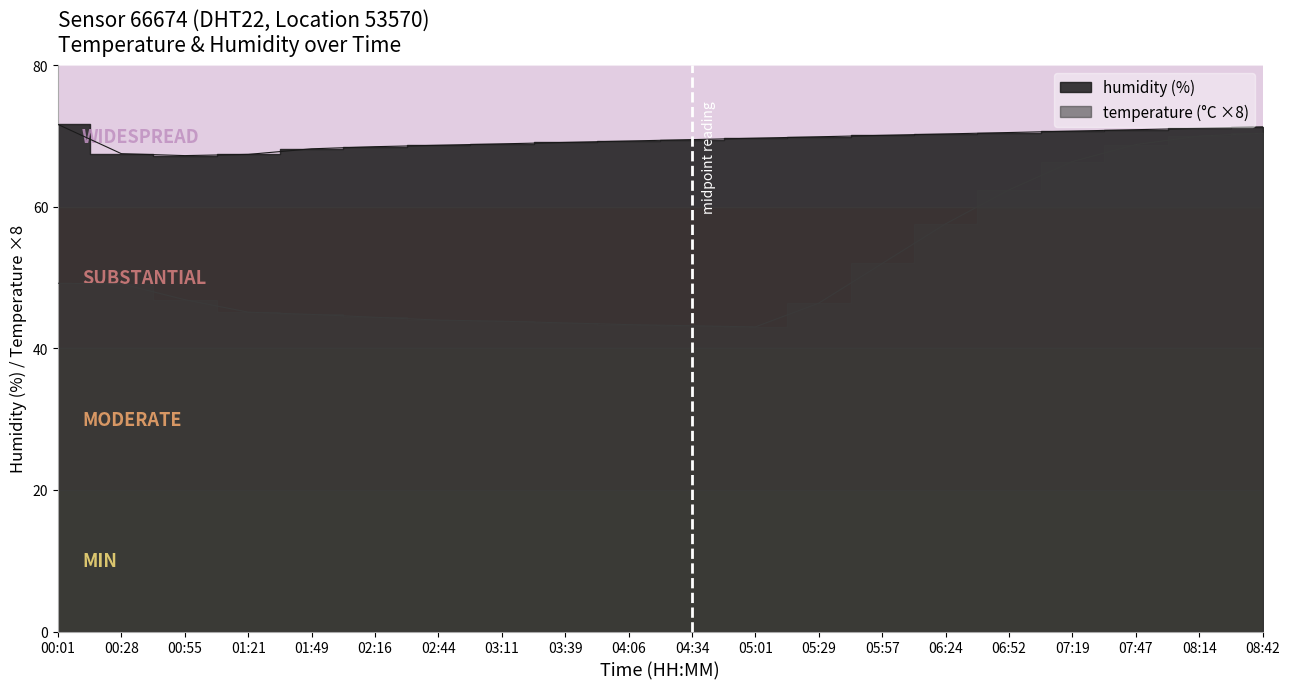

Which category has the highest value in the temperature series?

08:42